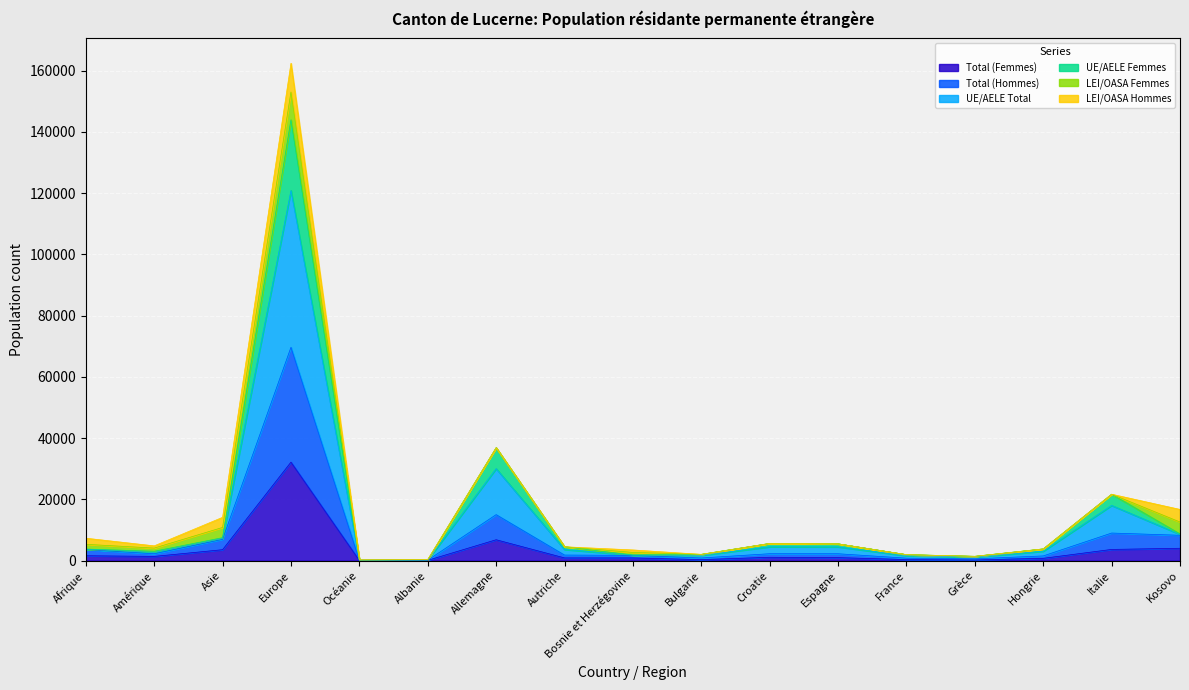

What is the total value across all series at Albanie?

725